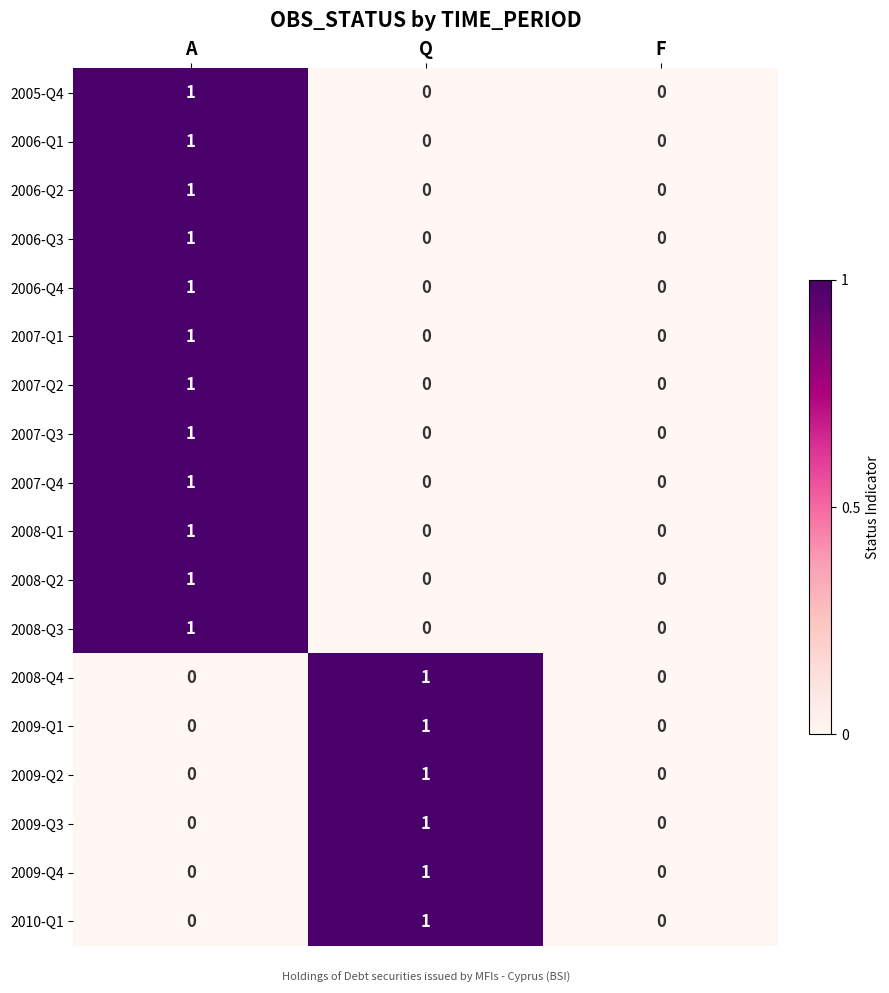

Is it true that 2010-Q1 equals 1 at Q?

True